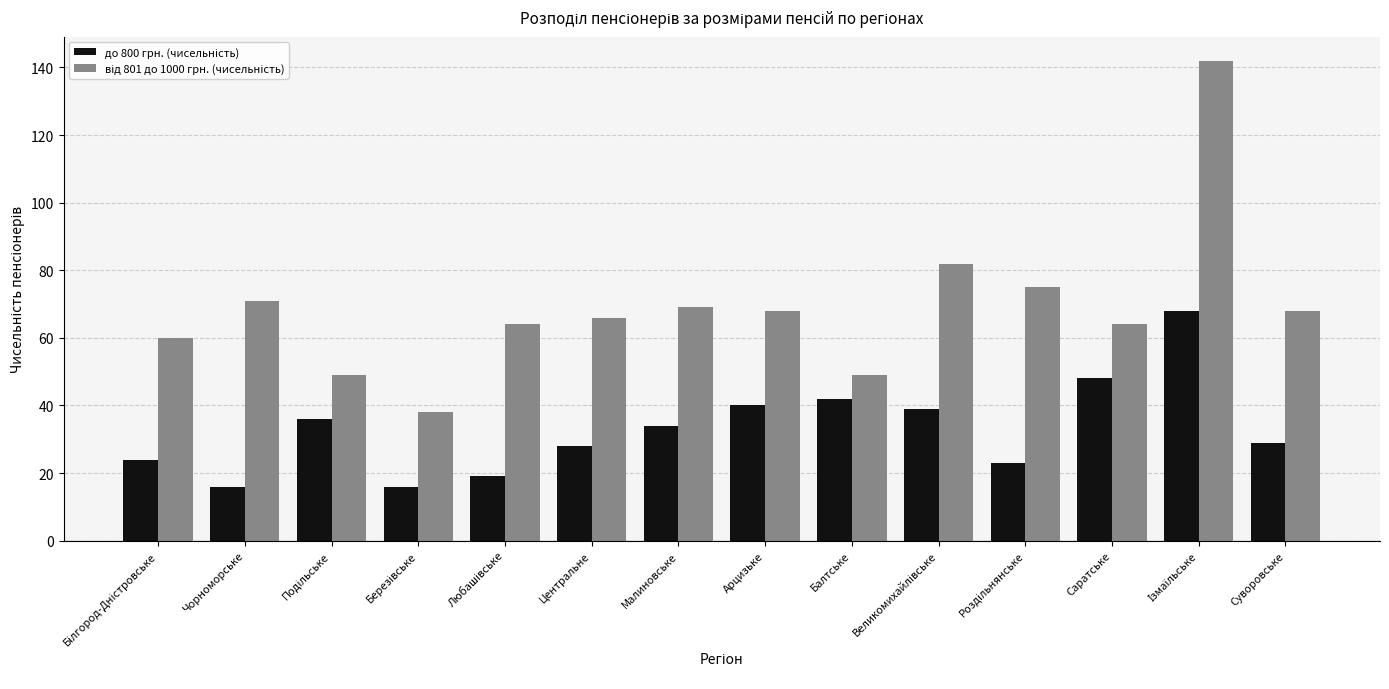

What is the total value across all series at Малиновське?

103